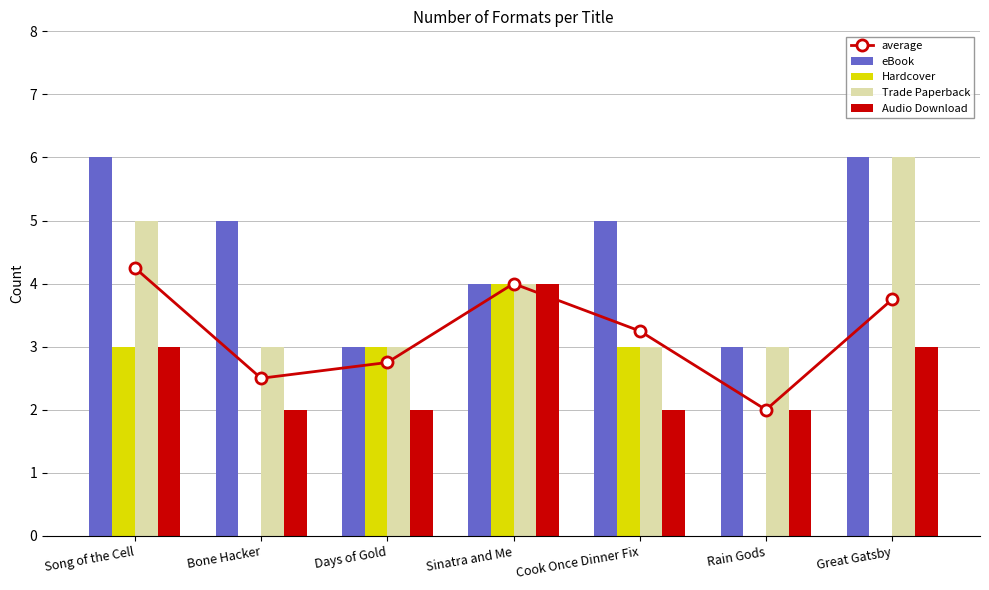

At which category is the sum across all series the highest?

Song of the Cell